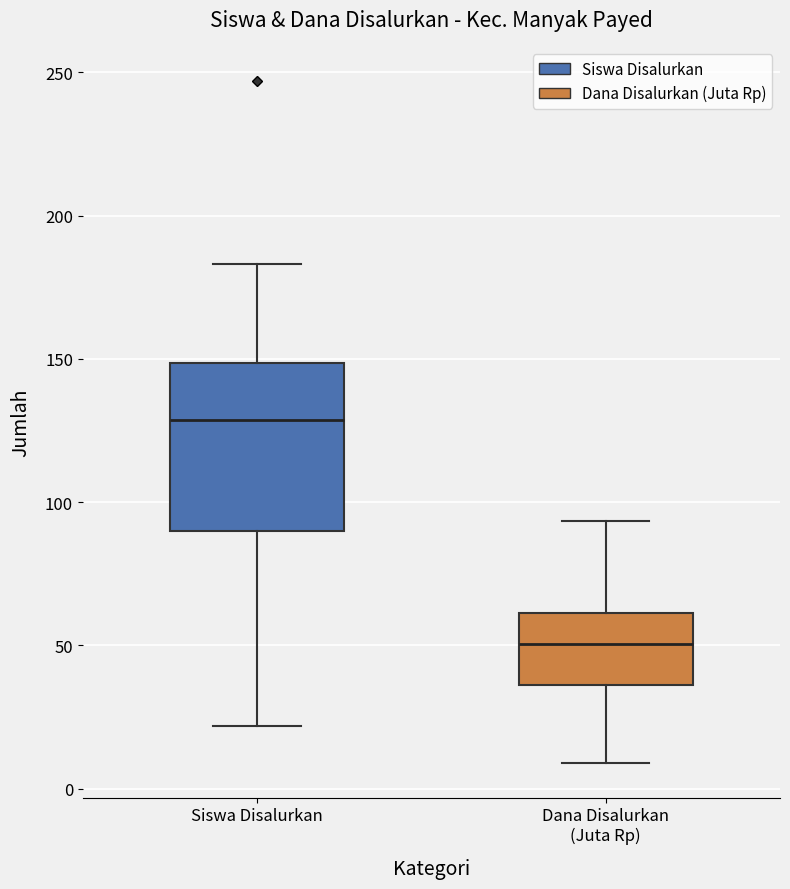

Reading left to right, transcribe this box plot: for each box, give where its median line is, the range the box spans, and where its two whiskers end, as read against the y-axis. The values are not printed on the chart, so give them approximately, as read against the axis.

Siswa Disalurkan: median 130, box 90 to 150, whiskers 20 to 185
Dana Disalurkan (Juta Rp): median 50, box 35 to 60, whiskers 10 to 95